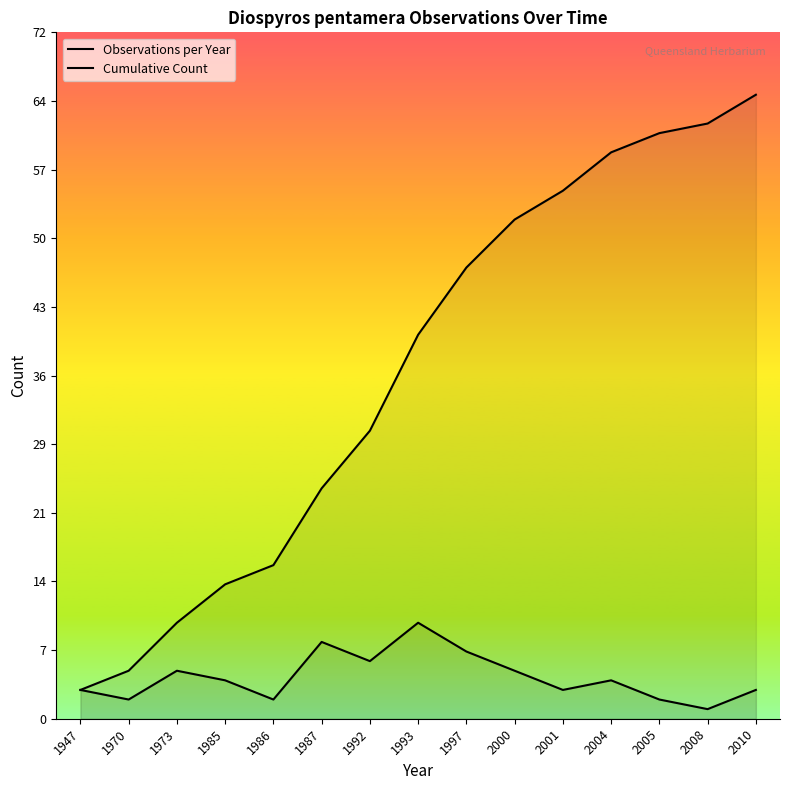

Which category has the highest value in the Observations per Year series?

1993